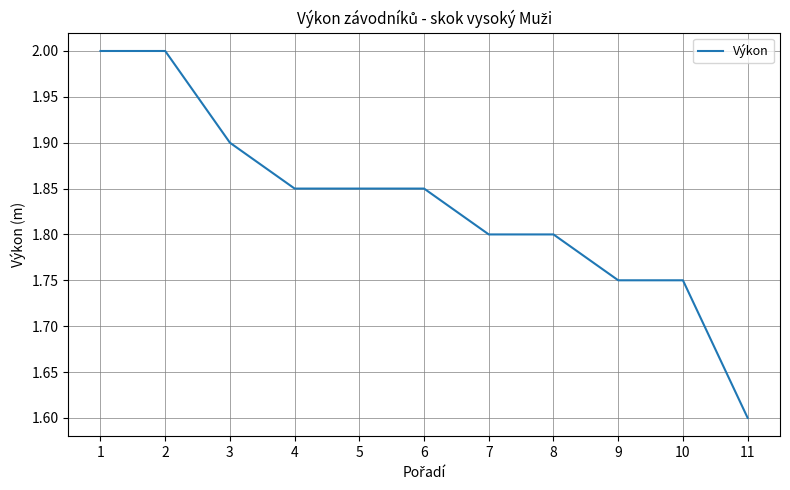

Where is the data nearest to the value 1?

11